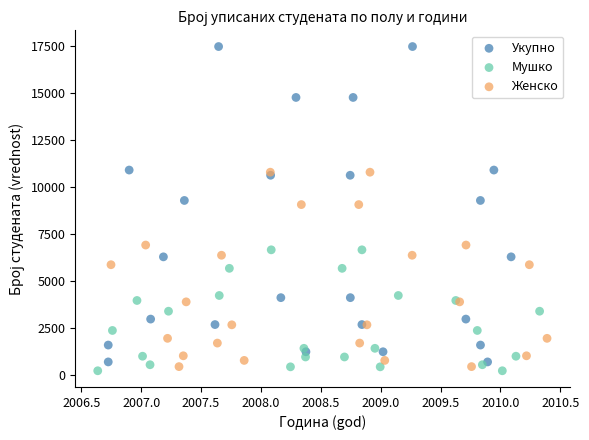

What are all the series names shown in the legend?

Укупно, Мушко, Женско